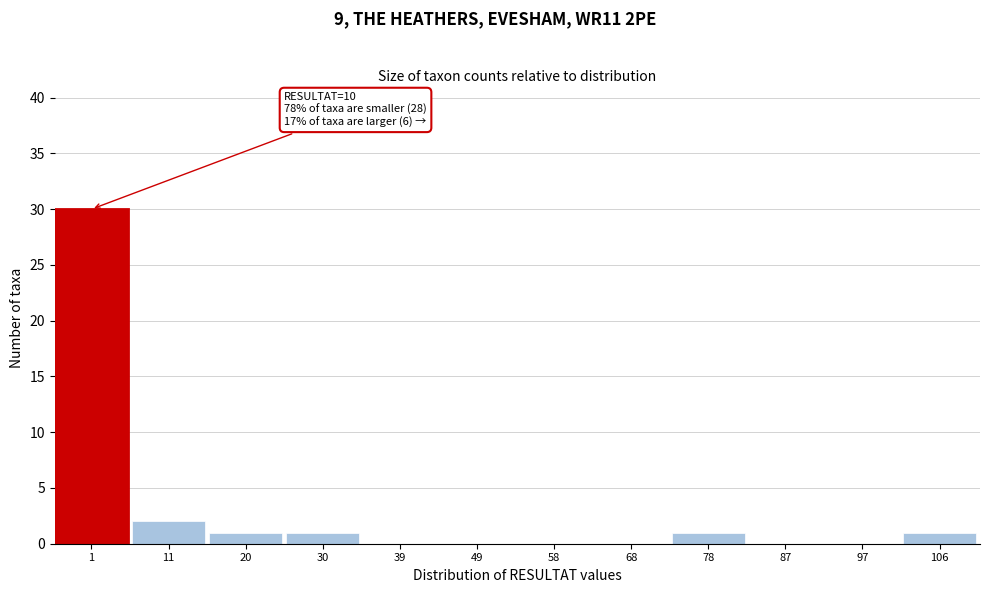

Reading left to right, what are all the values shown in this chart?

1=30	11=2	20=1	30=1	39=0	49=0	58=0	68=0	78=1	87=0	97=0	106=1